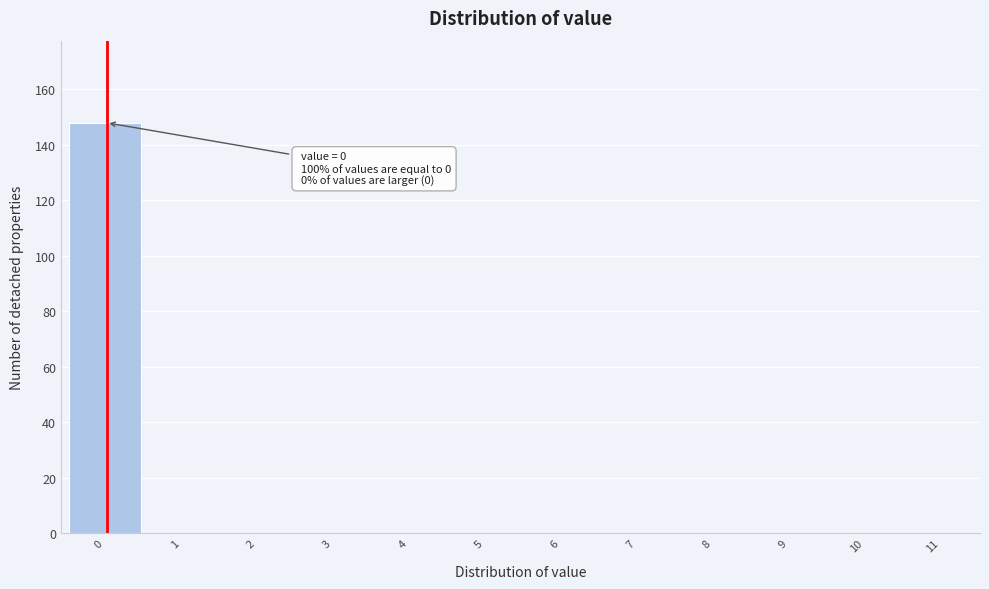

Reading right to left, list all the values displayed in this chart.

11=0	10=0	9=0	8=0	7=0	6=0	5=0	4=0	3=0	2=0	1=0	0=148